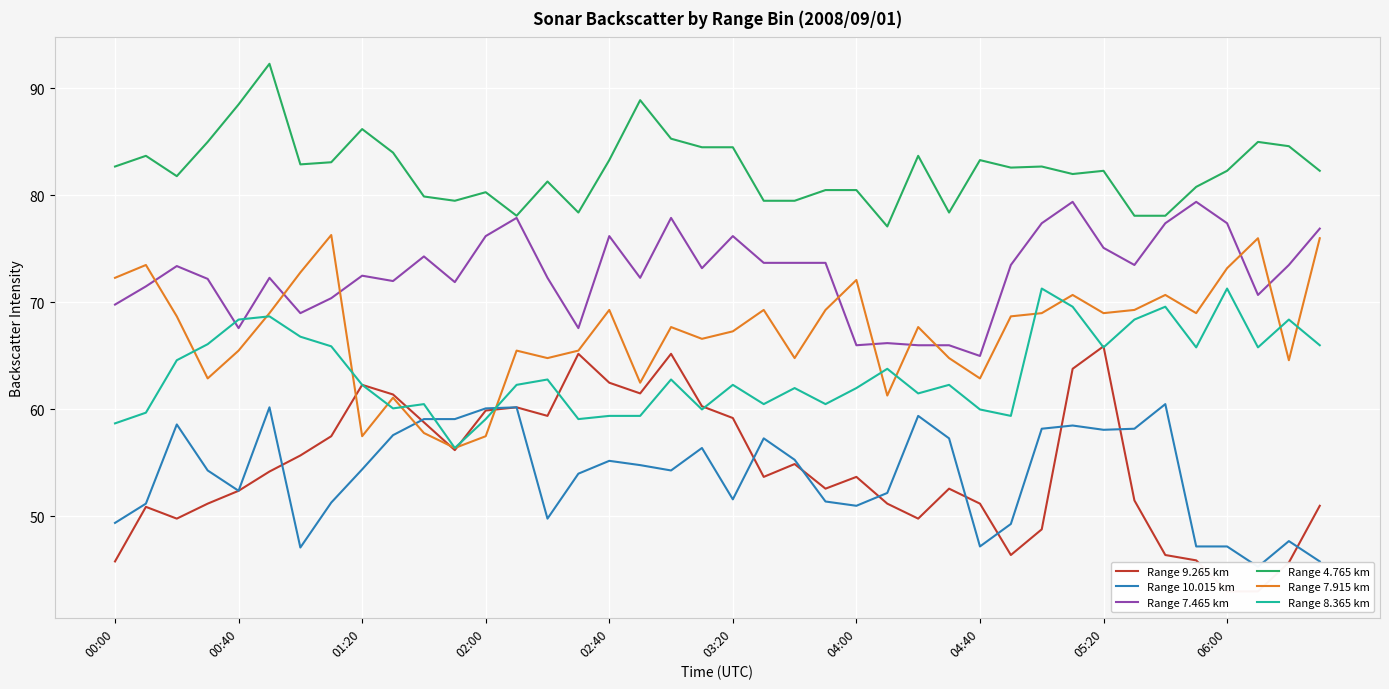

Which series has the widest spread of values?

Range 9.265 km